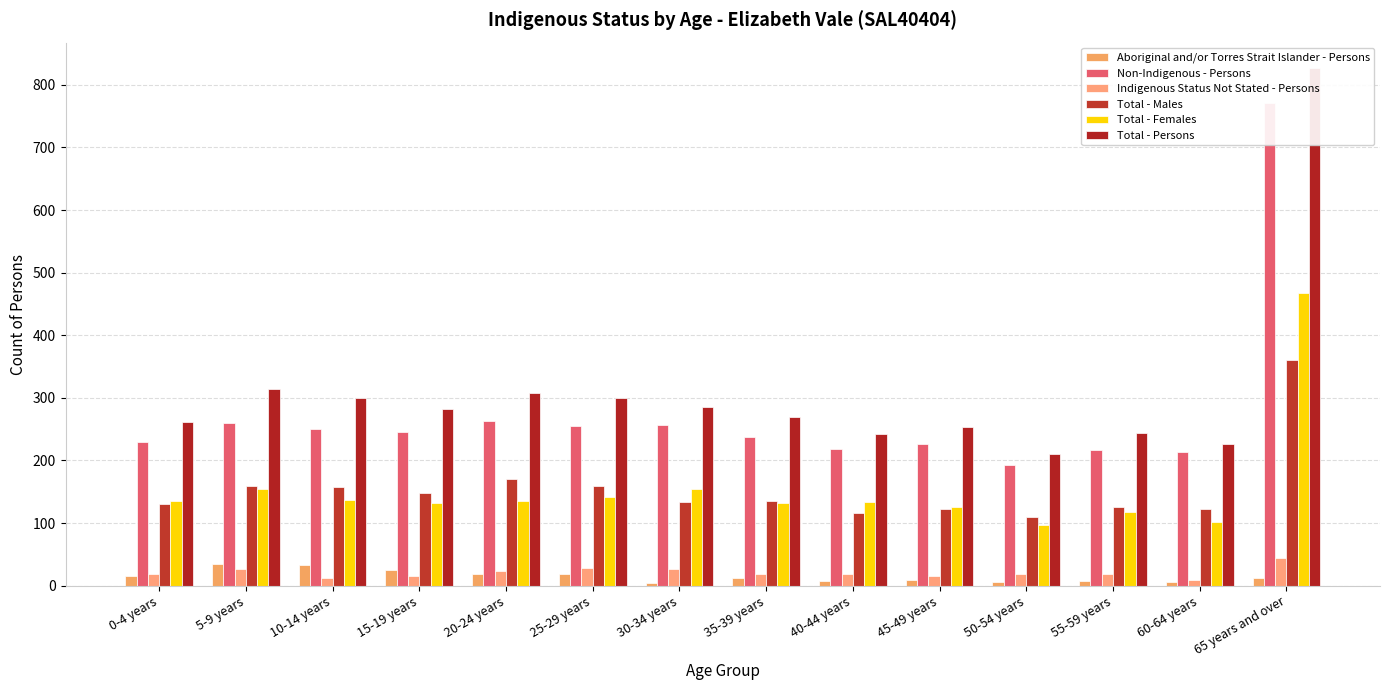

What are all the series names shown in the legend?

Aboriginal and/or Torres Strait Islander - Persons, Non-Indigenous - Persons, Indigenous Status Not Stated - Persons, Total - Males, Total - Females, Total - Persons